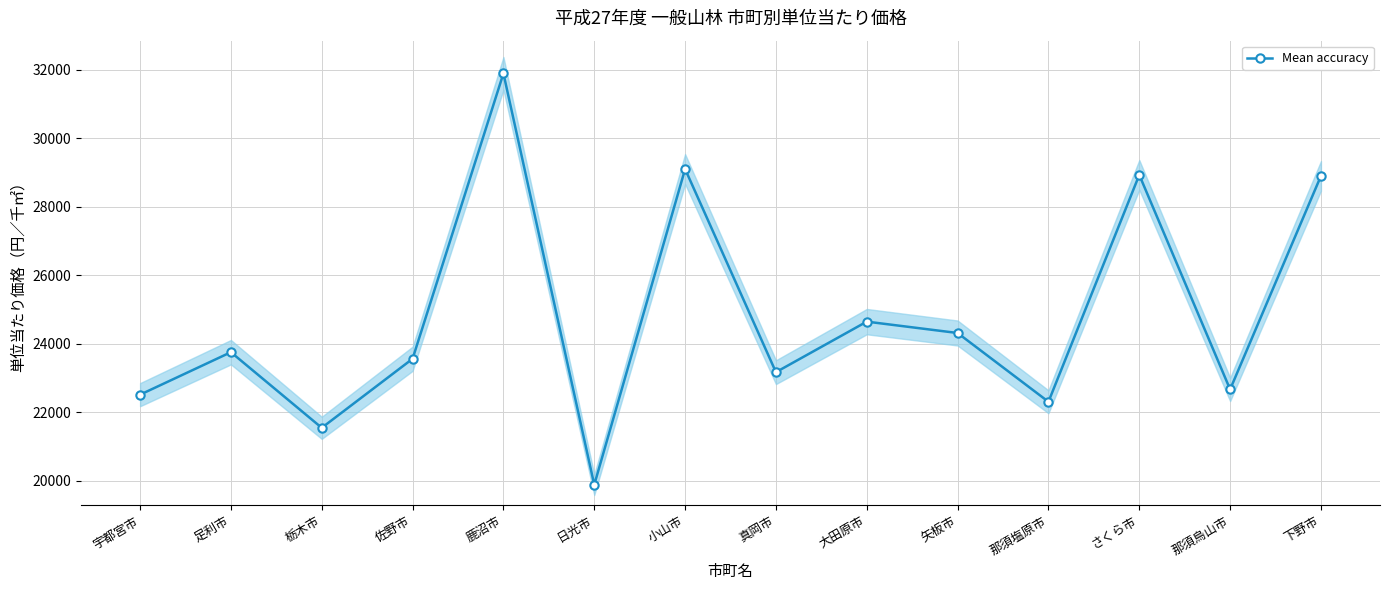

How many lines are shown in the chart?

1